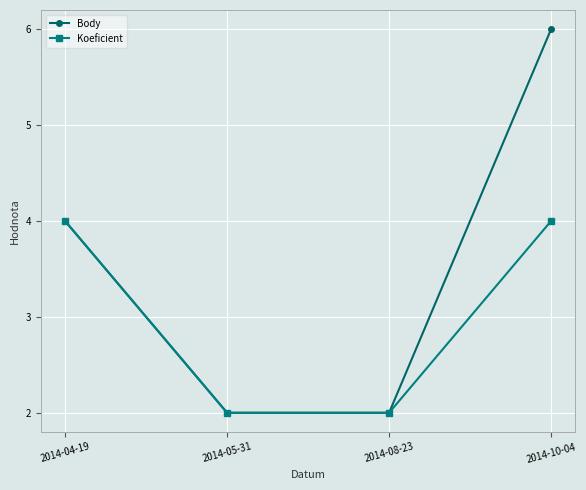

Is it true that Body equals 2 at 2014-08-23?

True